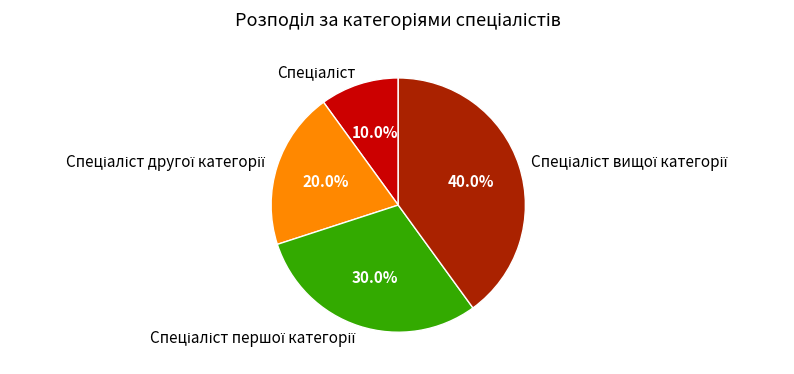

Is there a majority slice in this chart?

No